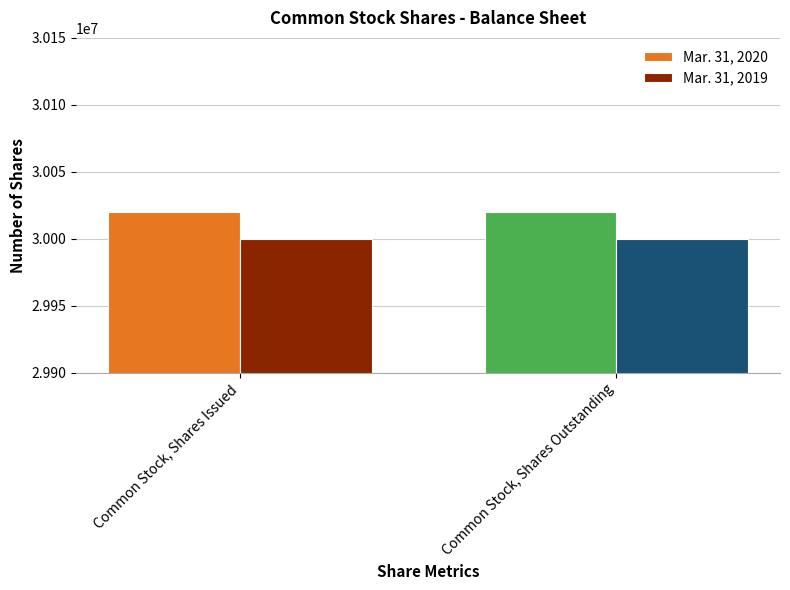

What is the approximate value of Mar. 31, 2020 at Common Stock, Shares Outstanding?

30020000